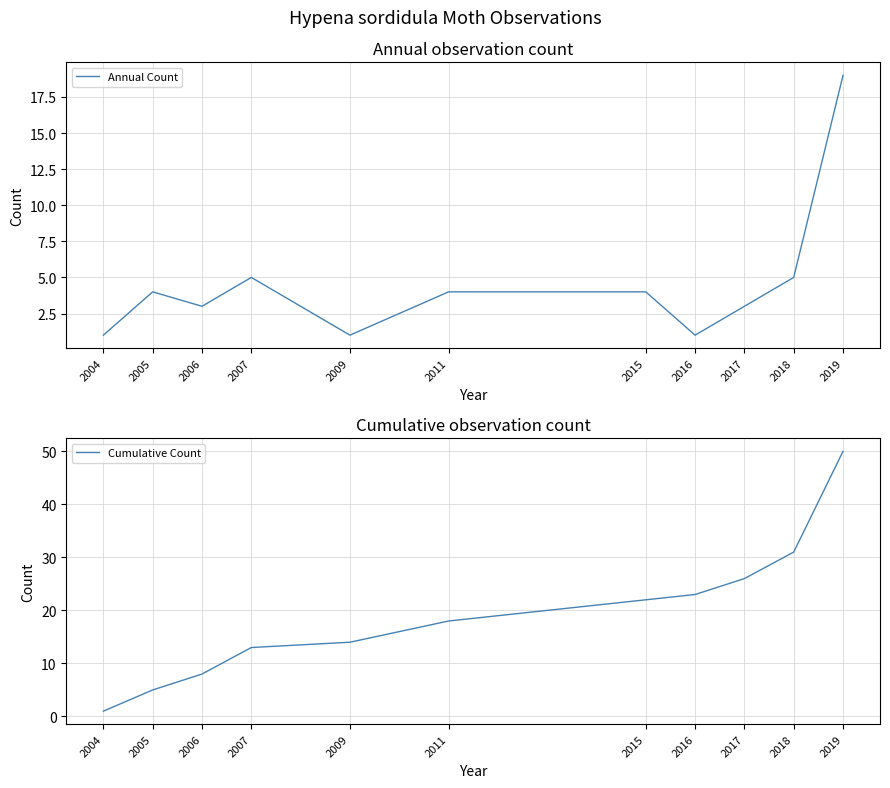

How many distinct data groups are displayed?

2